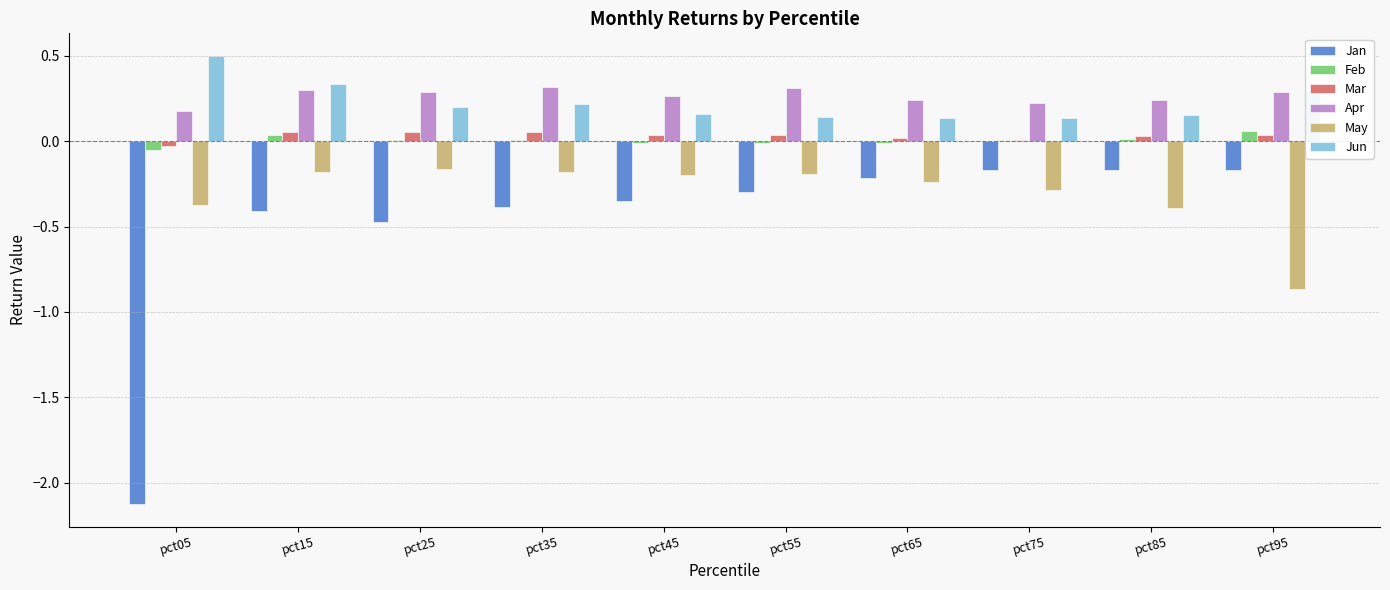

How many categories are shown in the chart?

10